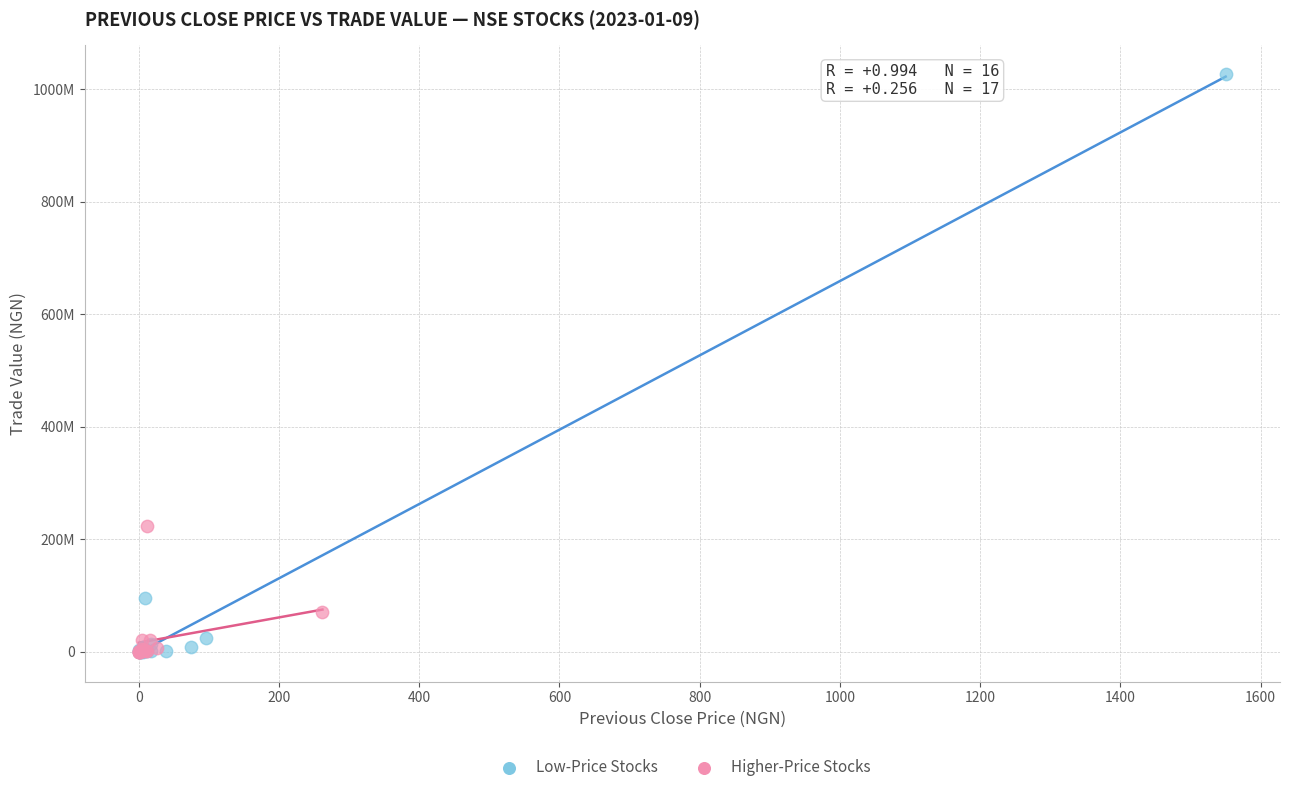

What are all the series names shown in the legend?

Low-Price Stocks, Higher-Price Stocks